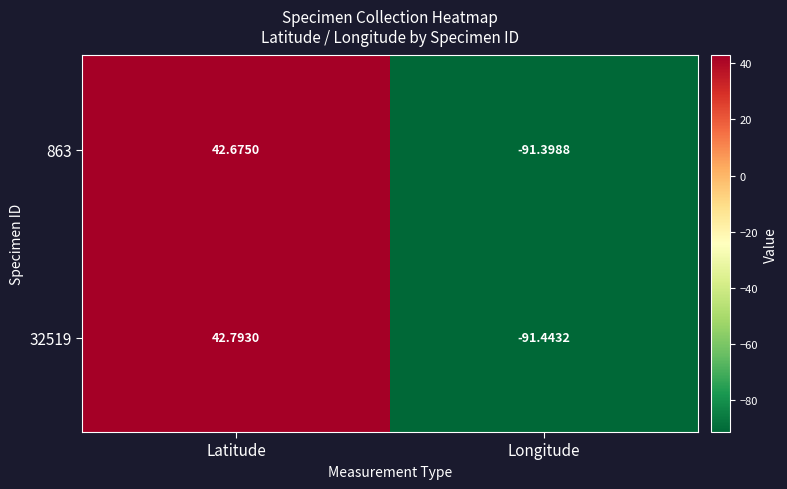

List the labels in order of 863 value, smallest first.

Longitude, Latitude